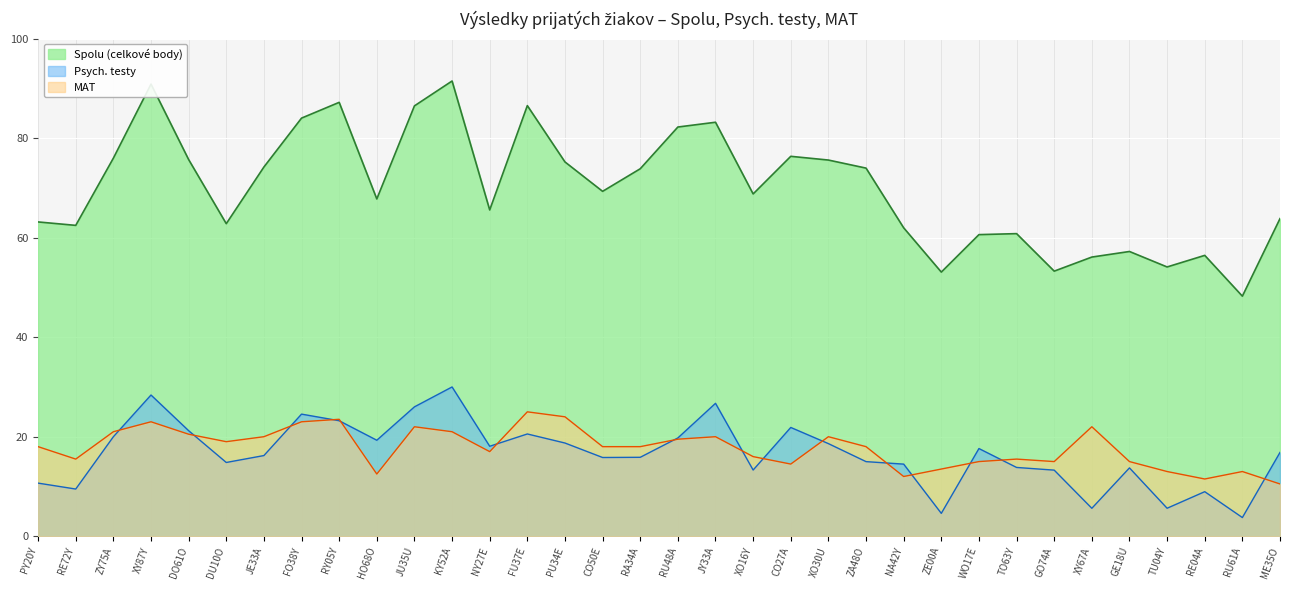

The chart shows a value of 82.2 at RU48A. True or false?

True